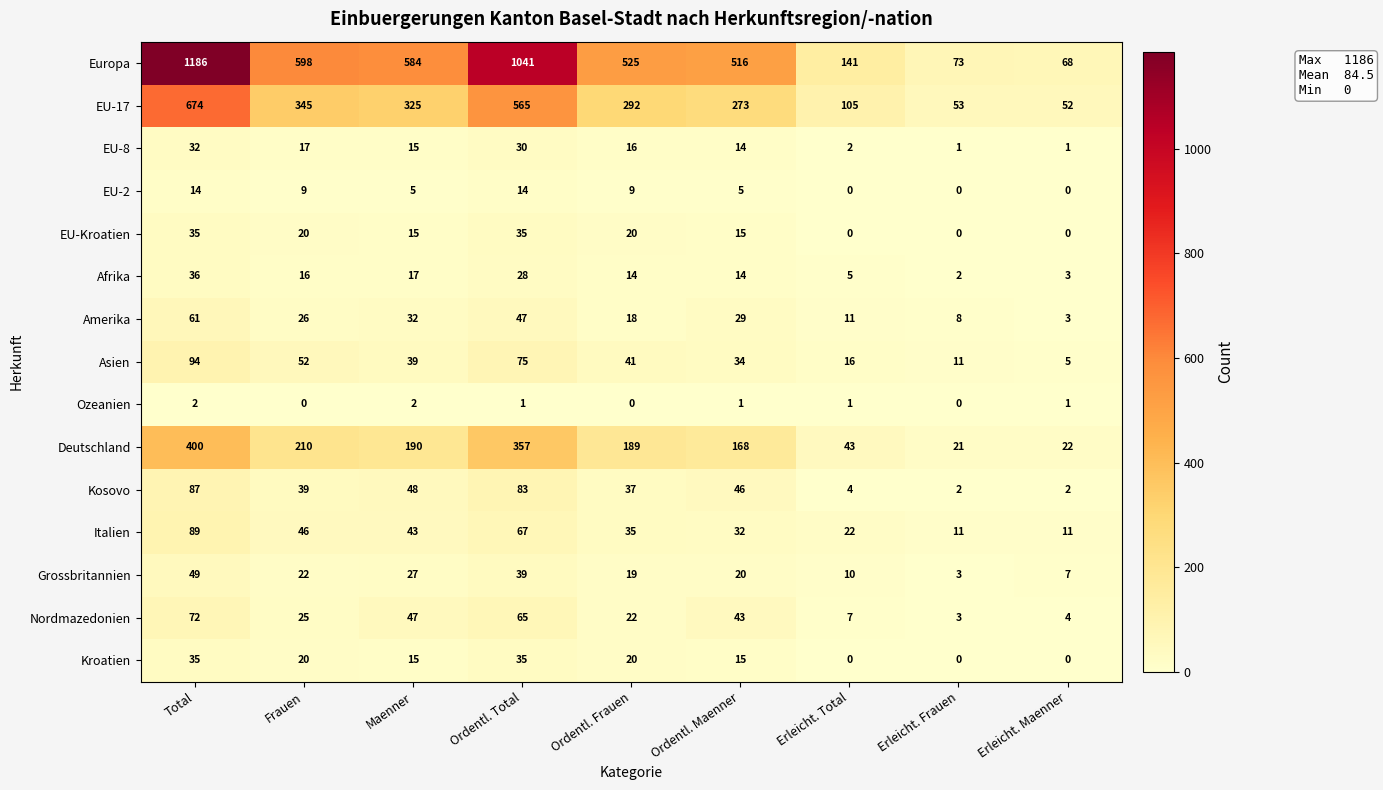

The Afrika series shows 28 at Ordentl. Total. True or false?

True